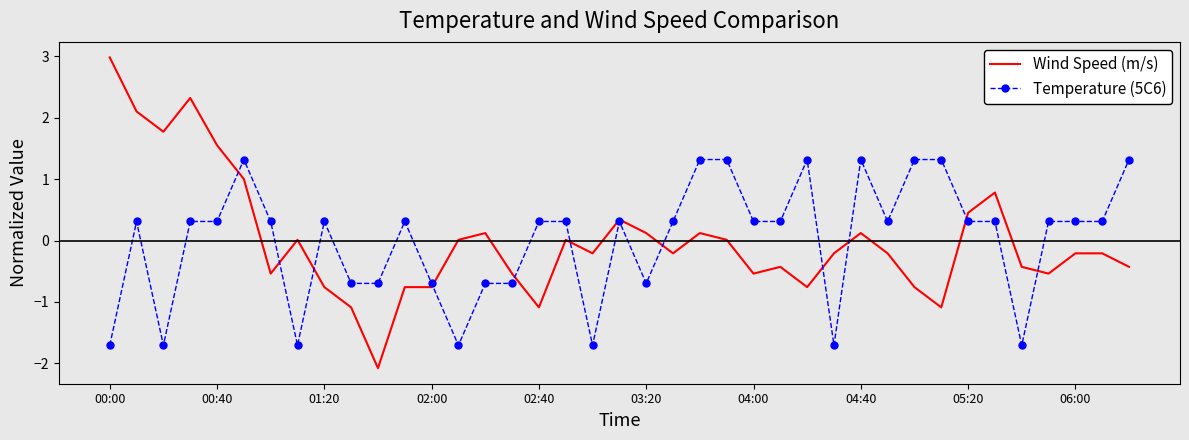

What is the maximum value shown in the chart?

3.0